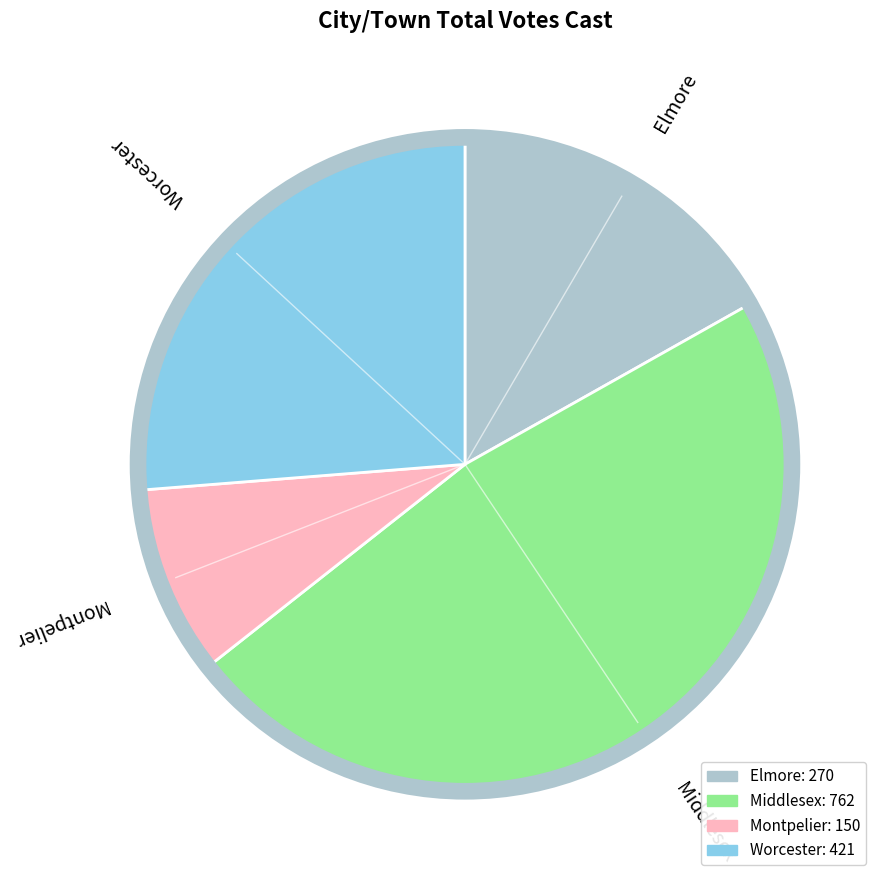

What is the largest slice in the pie chart?

Middlesex